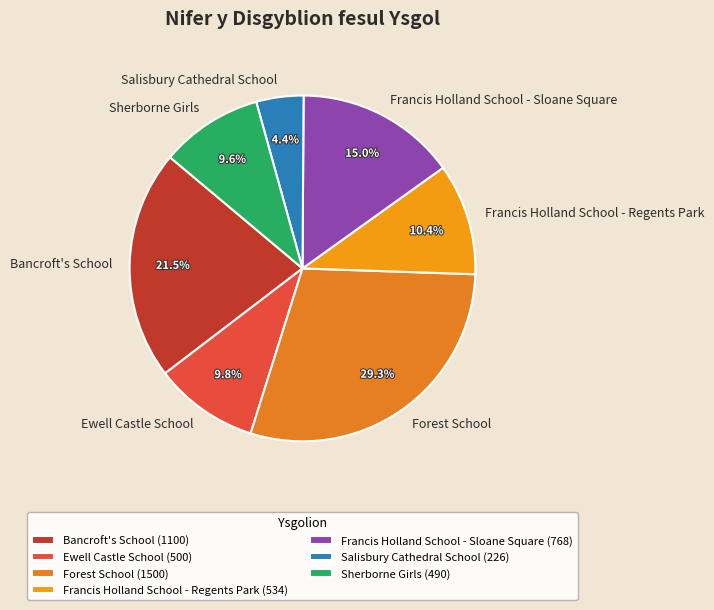

What is the largest slice in the pie chart?

Forest School